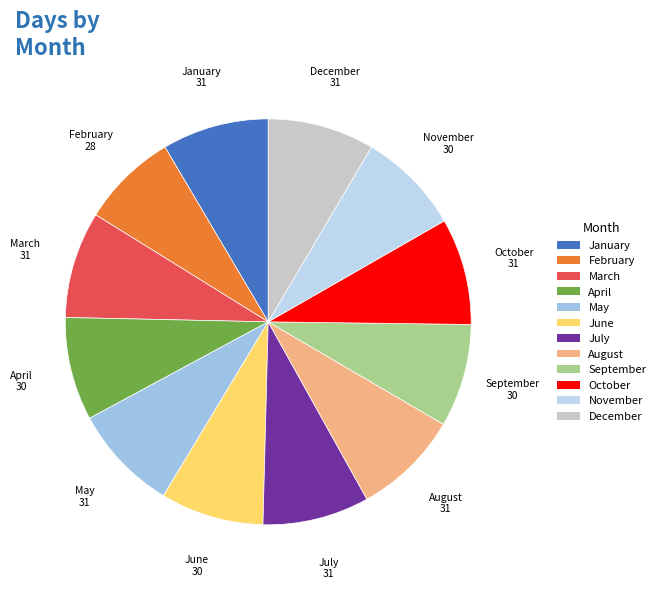

Combined, do April and May account for over 50%?

No